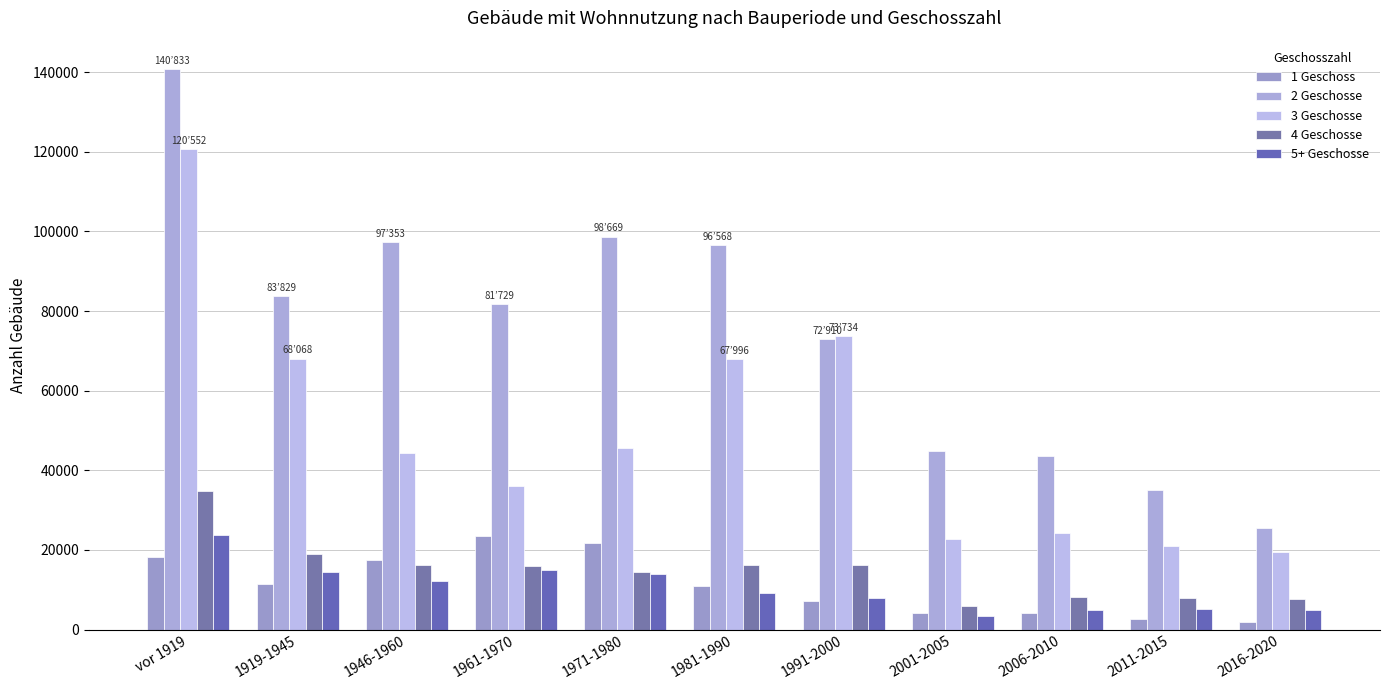

What is the maximum value for 1 Geschoss?

23394